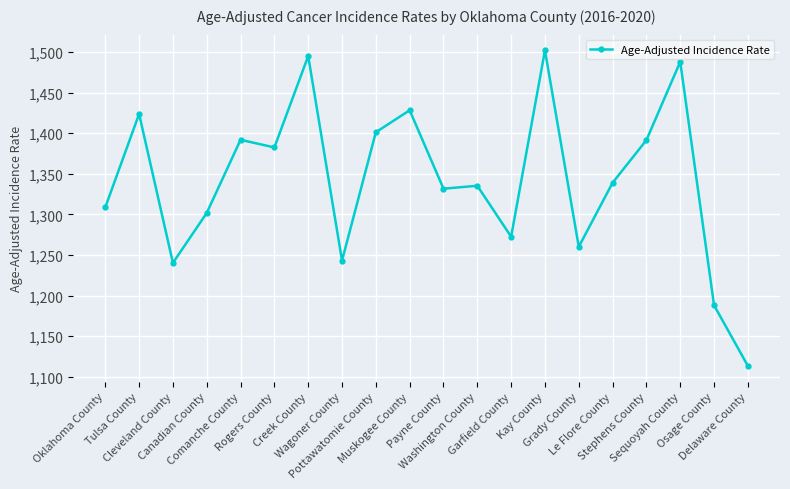

Which has a higher value, Kay County or Garfield County?

Kay County